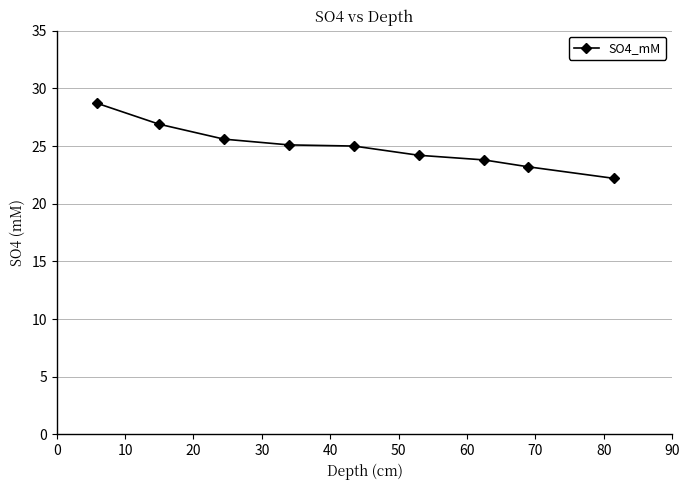

What is the greatest value displayed?

28.7